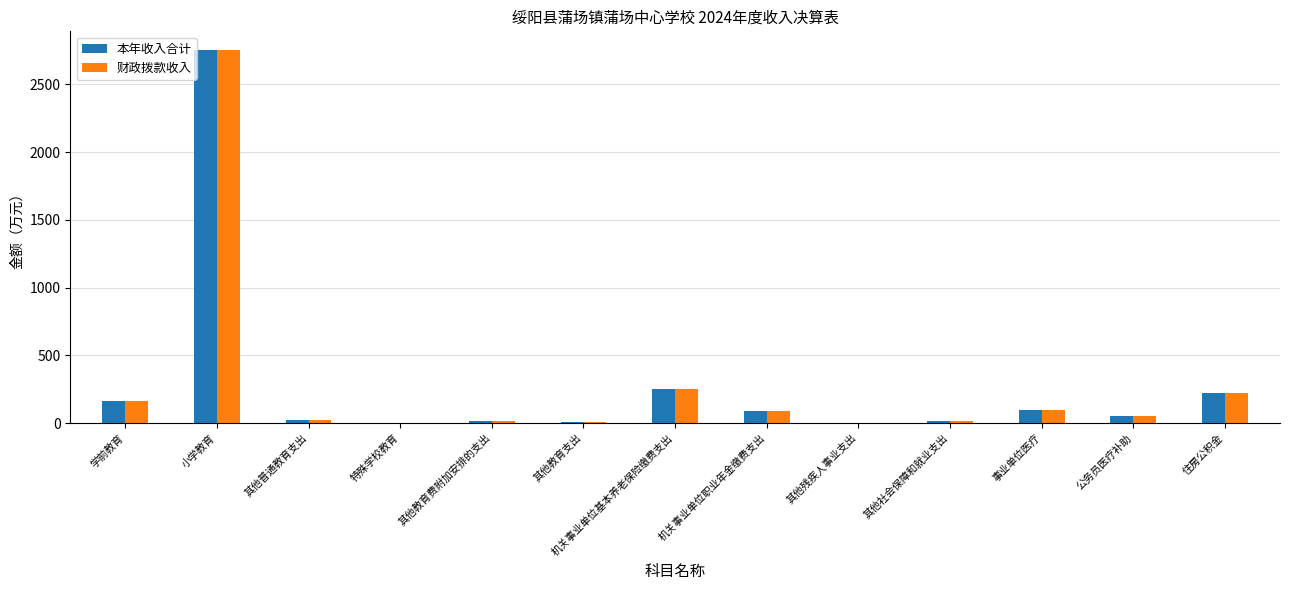

The 财政拨款收入 series shows 7.6 at 其他教育支出. True or false?

True